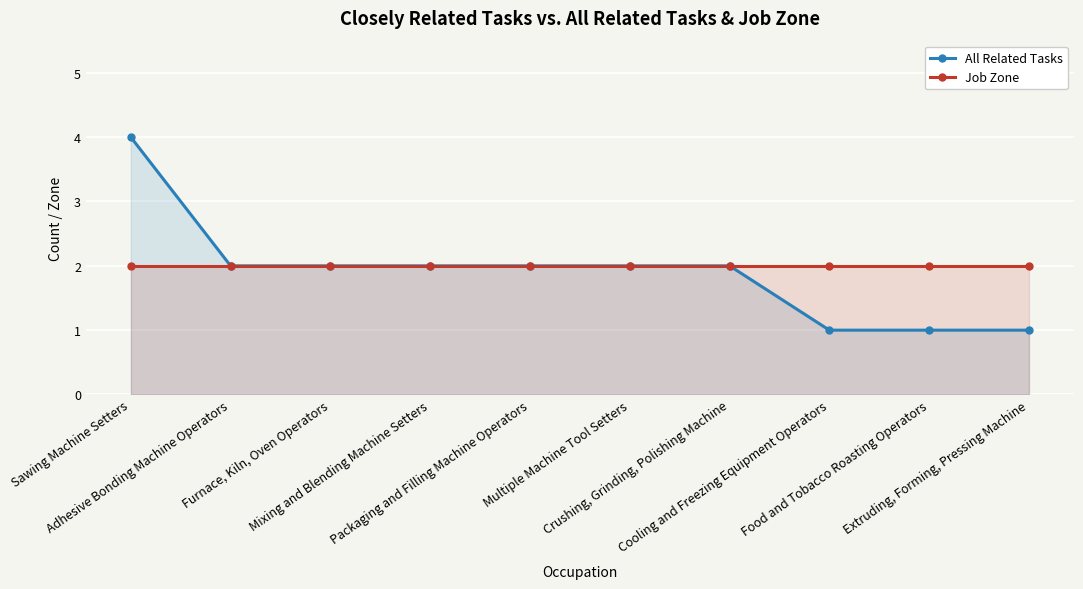

Which has a higher value, Adhesive Bonding Machine Operators or Multiple Machine Tool Setters?

Adhesive Bonding Machine Operators